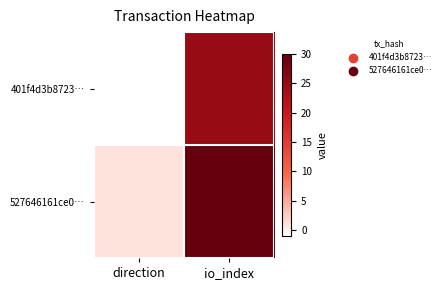

Reading left to right, transcribe all the data shown in this chart.

401f4d3b8723…: direction=-1	io_index=25
527646161ce0…: direction=1	io_index=30